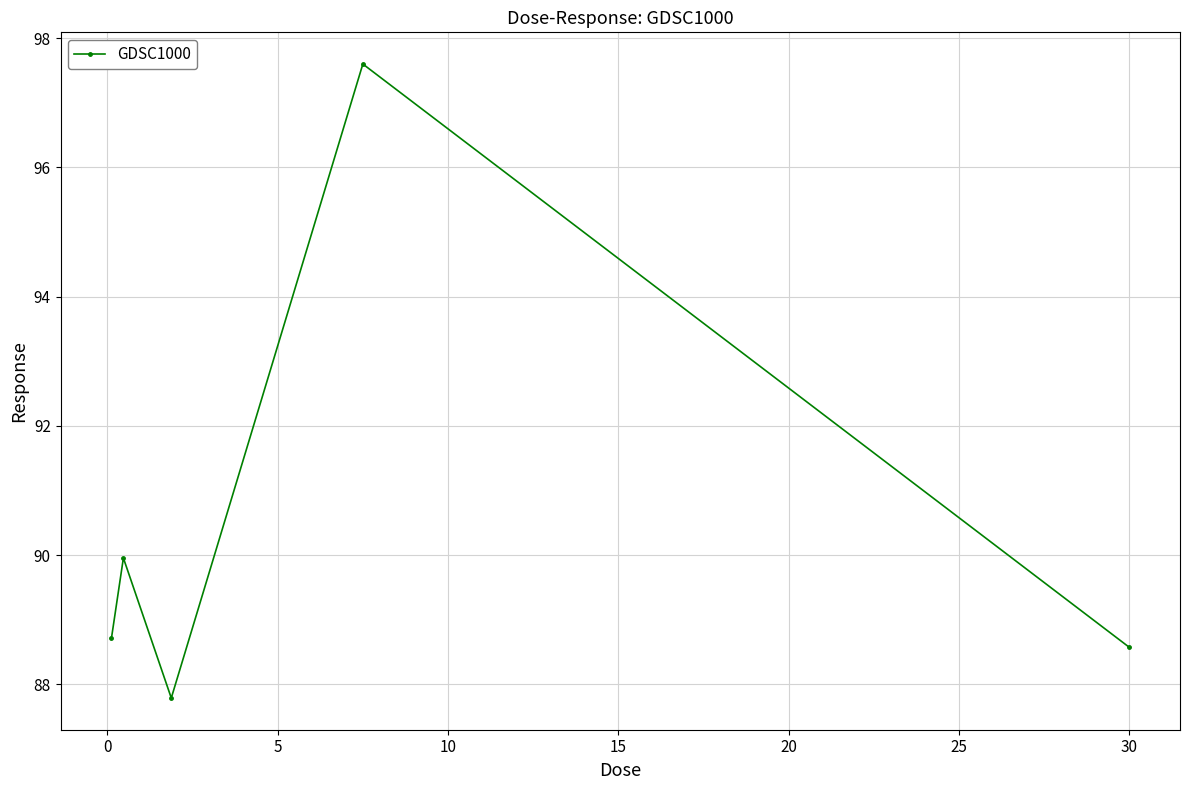

What is the sum of all values?

452.6